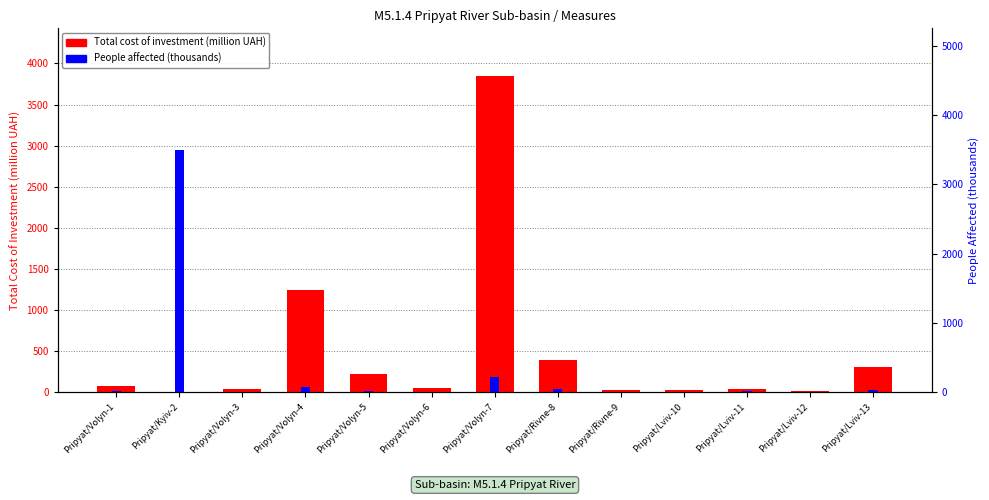

What is the sum of the People affected (thousands) values at Pripyat/Volyn-3 and Pripyat/Lviv-10?

6.2